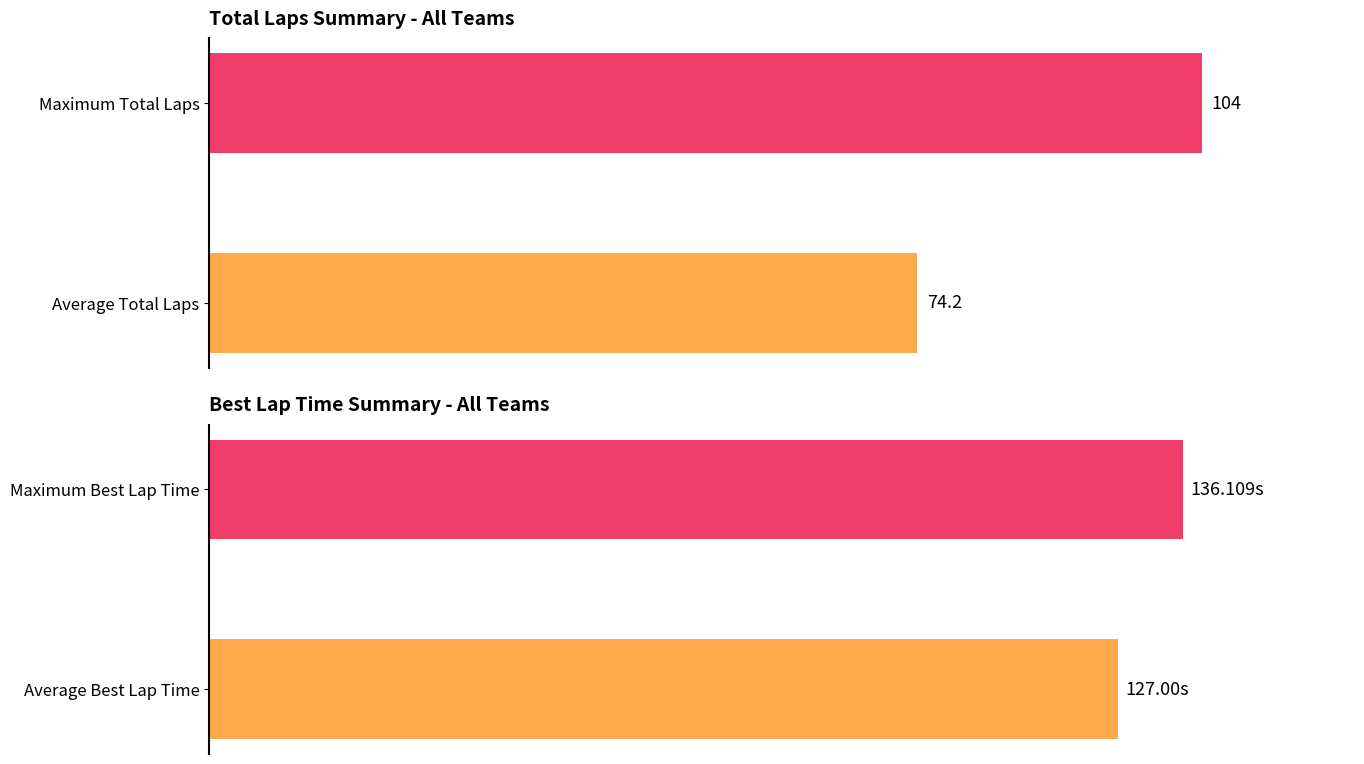

Which series has the largest range (max minus min)?

Total Laps